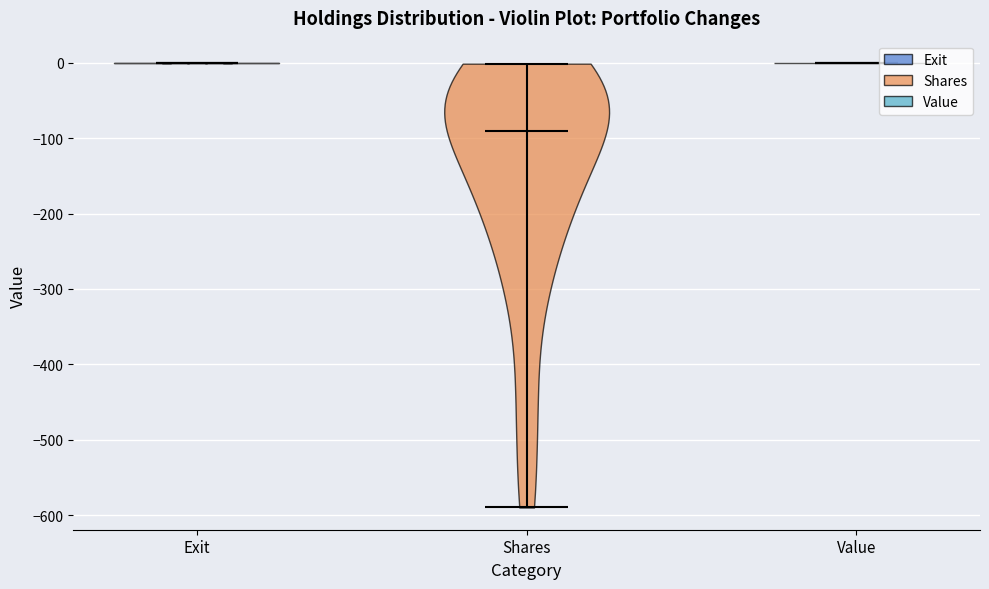

Reading left to right, read every violin against the y-axis: where its median line is, and the lowest and highest points it reaches. The values are not printed on the chart, so give them approximately, as read against the axis.

Exit: median line 0, lowest point 0, highest point 0
Shares: median line -90, lowest point -590, highest point 0
Value: median line 0, lowest point 0, highest point 0